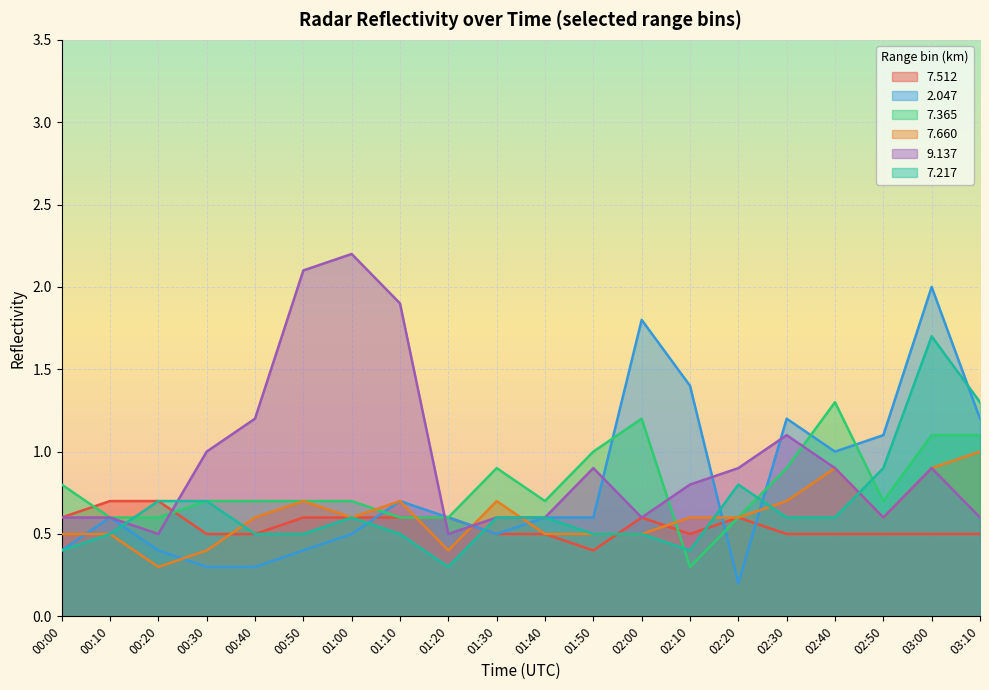

Rank the series at 01:20 from highest to lowest value.

  7.512,   2.047,   7.365,   9.137,   7.660,   7.217